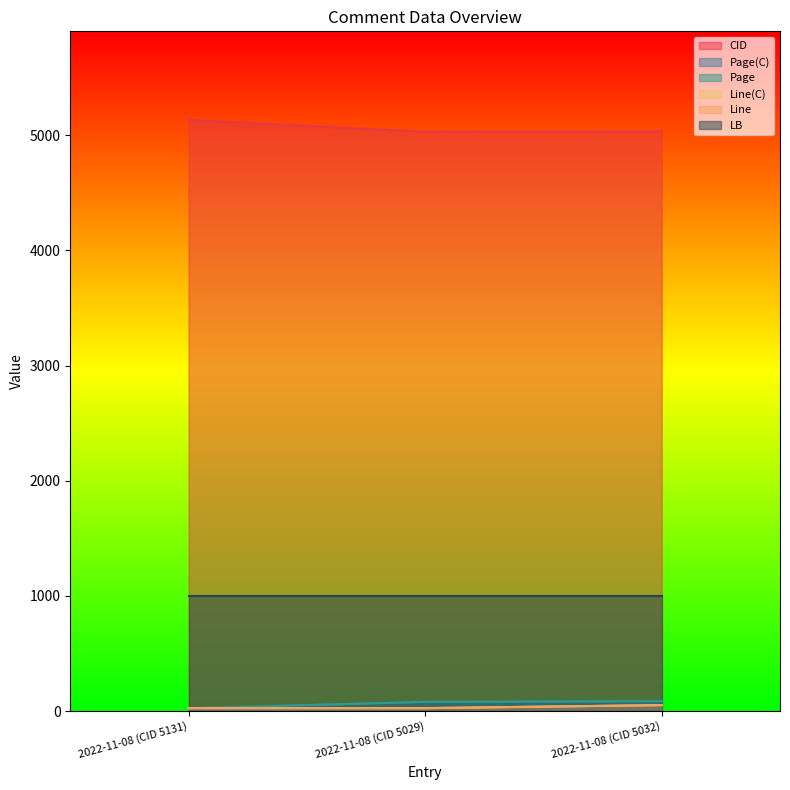

At which category does the chart reach its minimum across all series?

2022-11-08 (CID 5131)